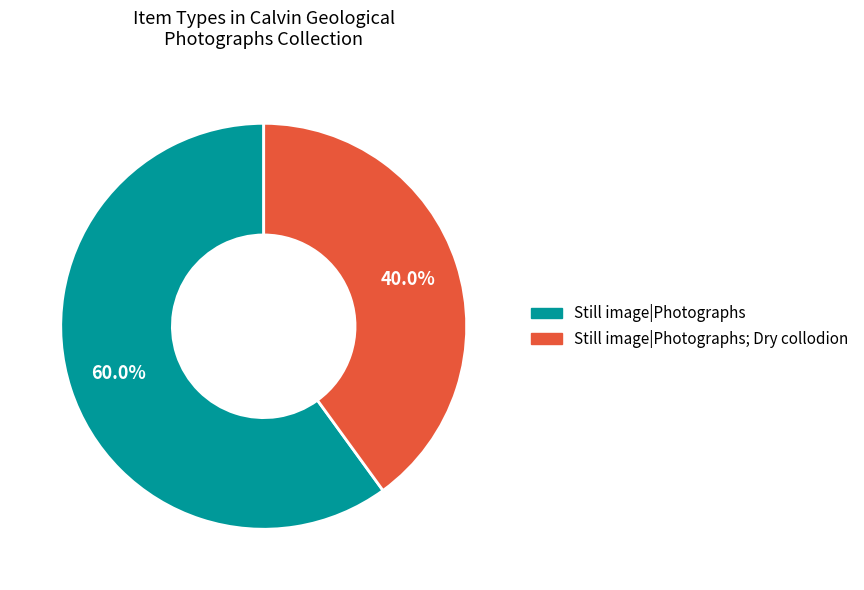

How many segments does this pie chart have?

2